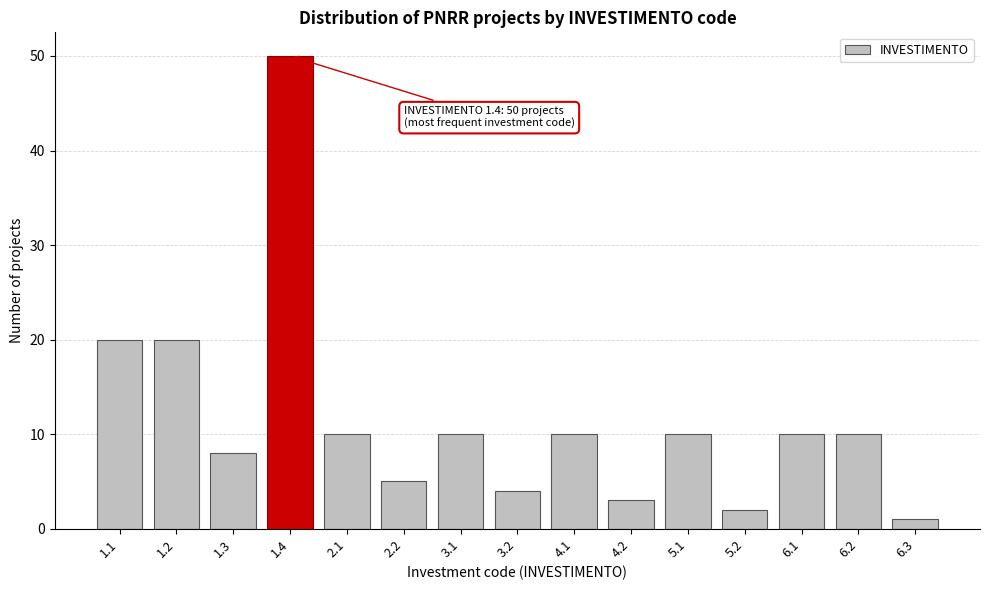

Reading left to right, transcribe all the data shown in this chart.

20	20	8	50	10	5	10	4	10	3	10	2	10	10	1